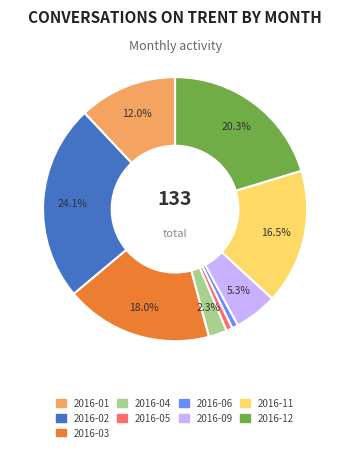

Does any single category account for the majority?

No